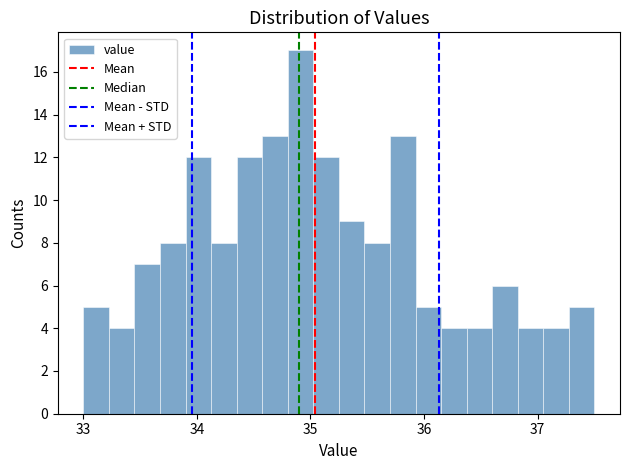

Around what value on the x-axis is the tallest bar? Give the approximate position of its centre, as read against the axis.

34.9